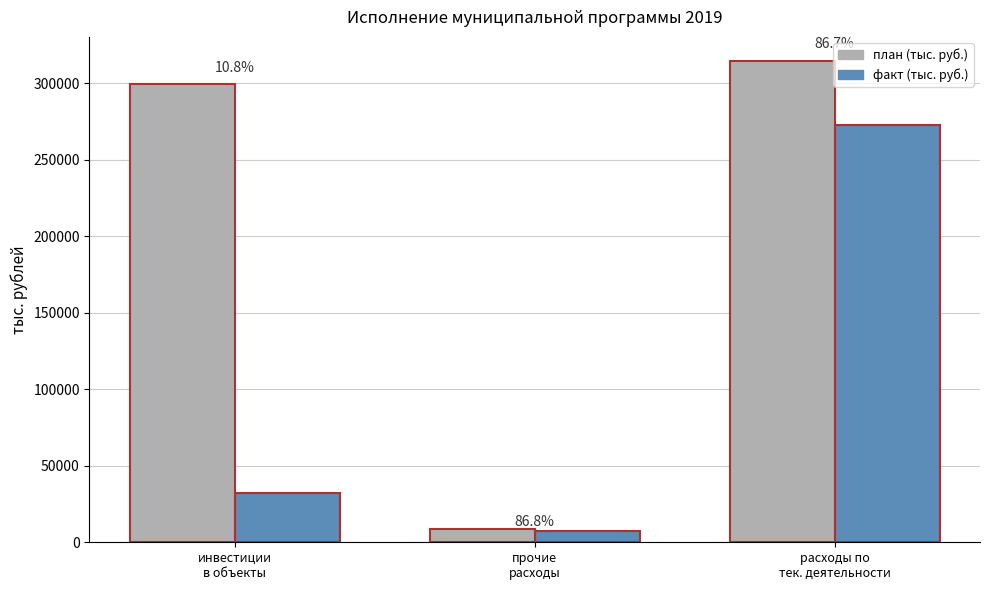

What is the label of the 1st bar from the left?

инвестиции
в объекты